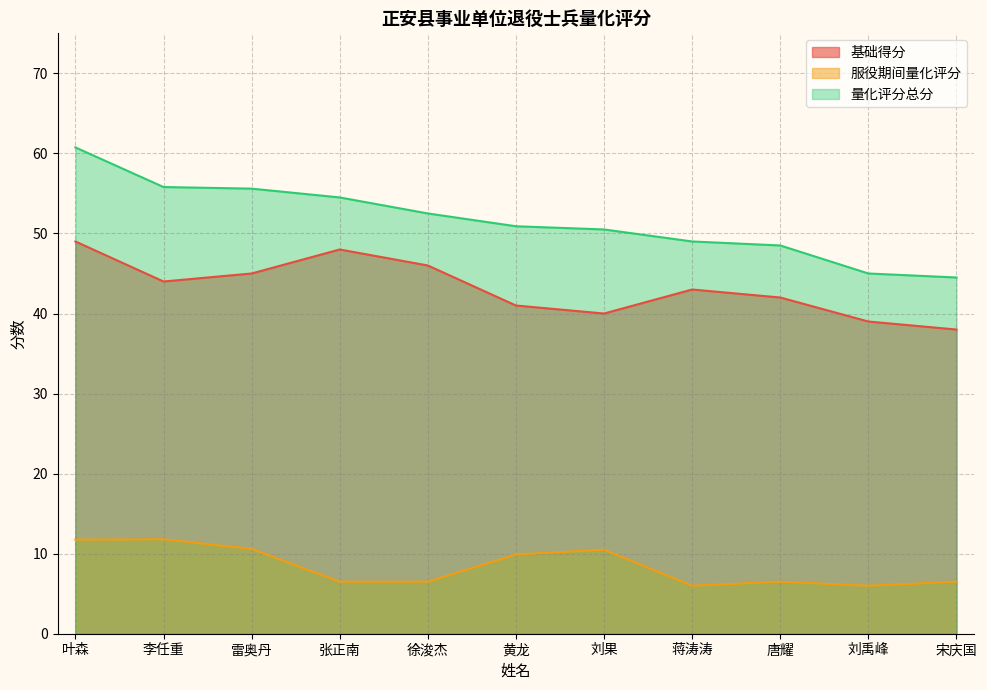

True or false: 基础得分 has a value of 42.0 at 唐耀.

True